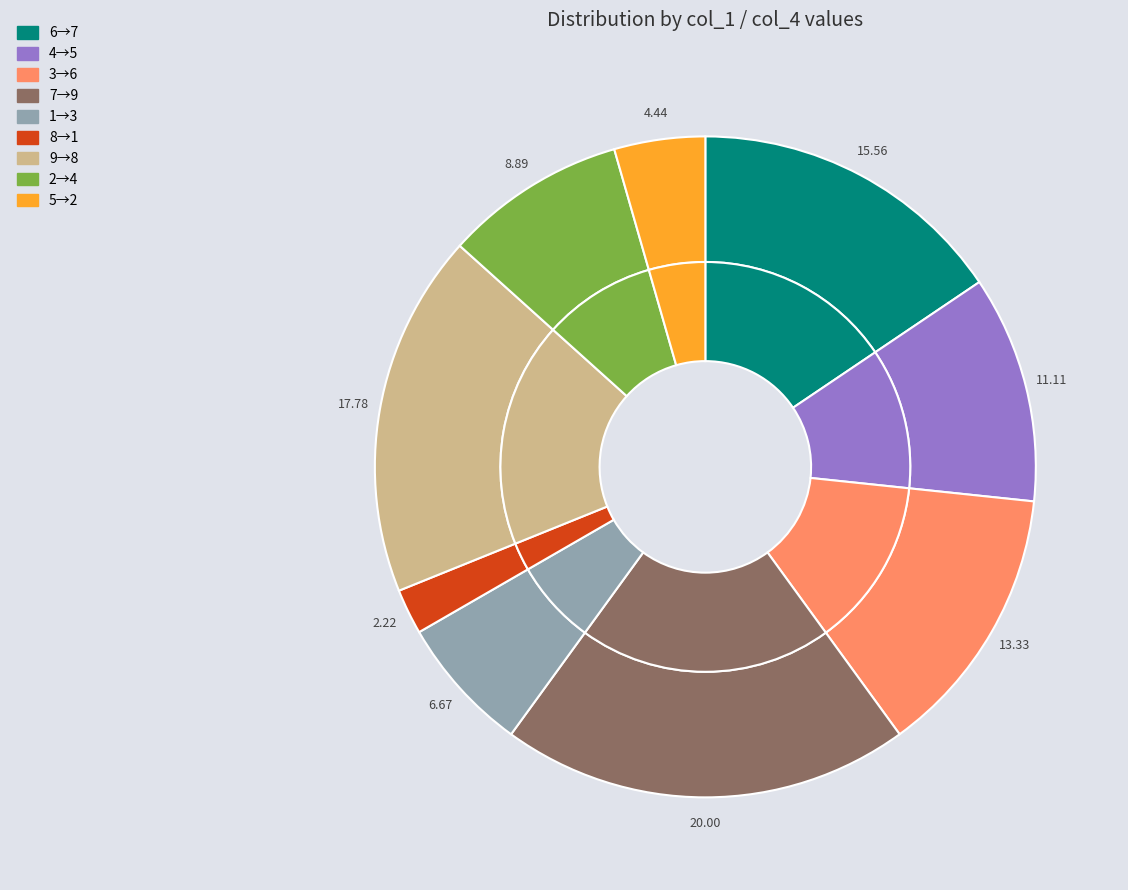

Which has a higher value, col_1=1,col_4=3 or col_1=3,col_4=6?

col_1=3,col_4=6